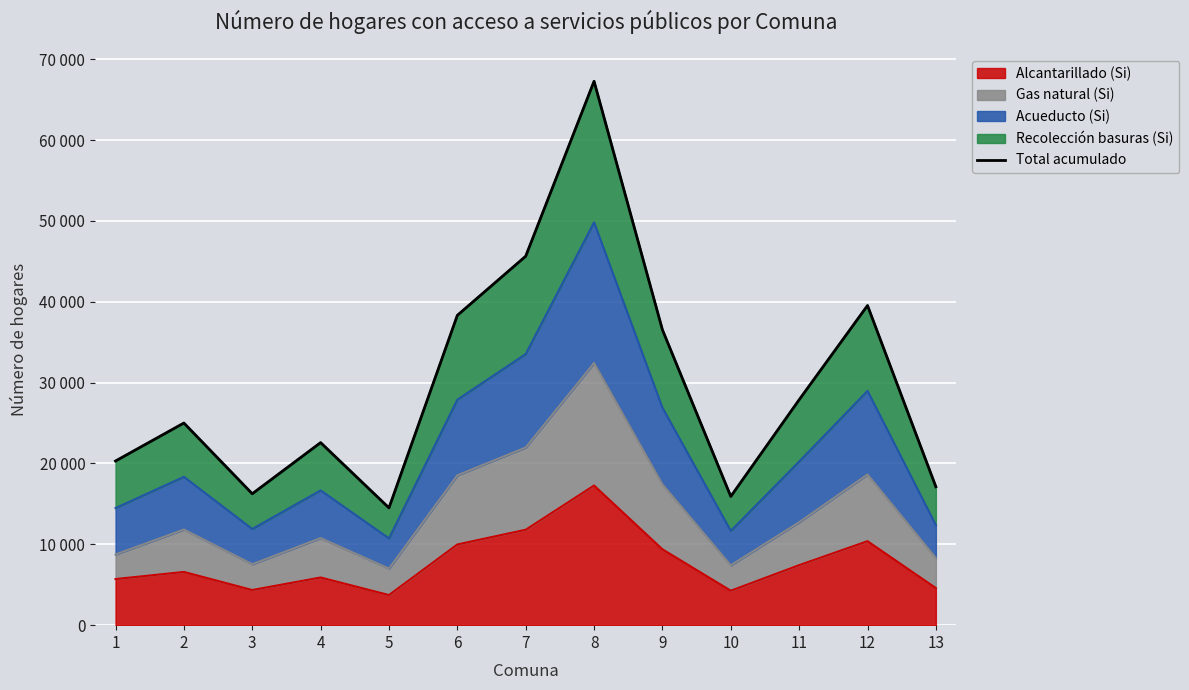

How many points are higher than both their immediate neighbors (excluding endpoints)?

4